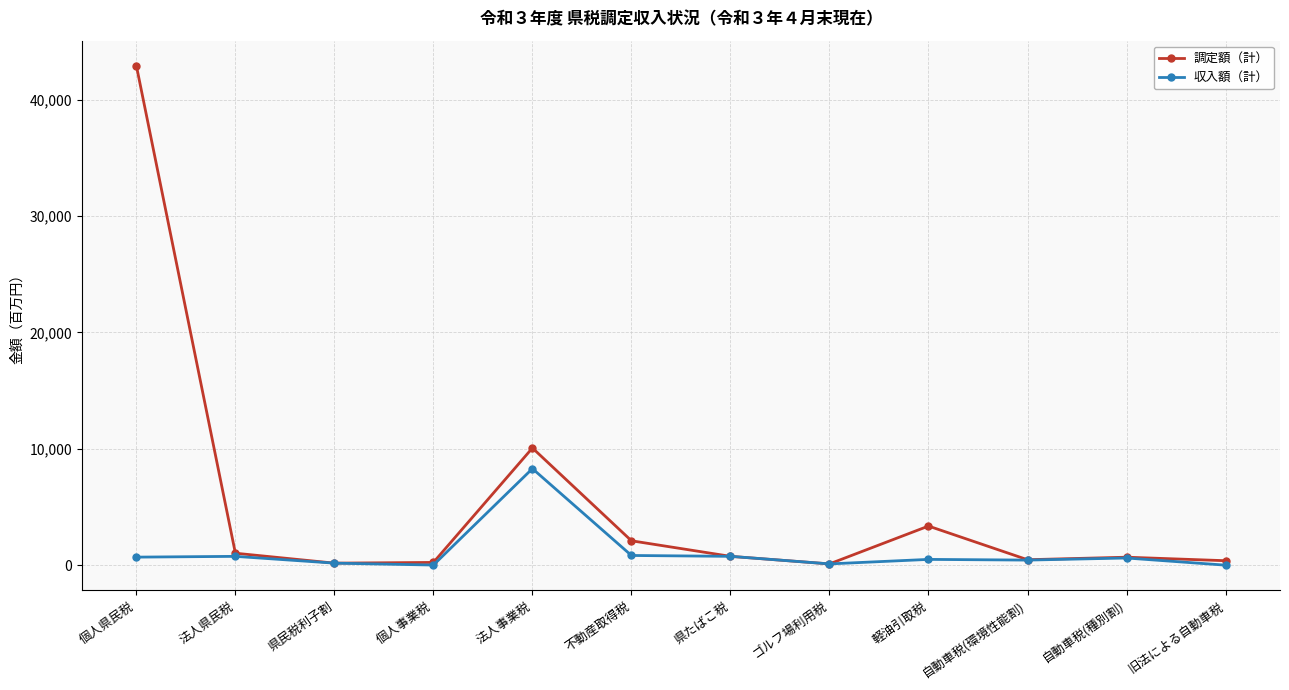

Which series has the largest total across all categories?

調定額（計）